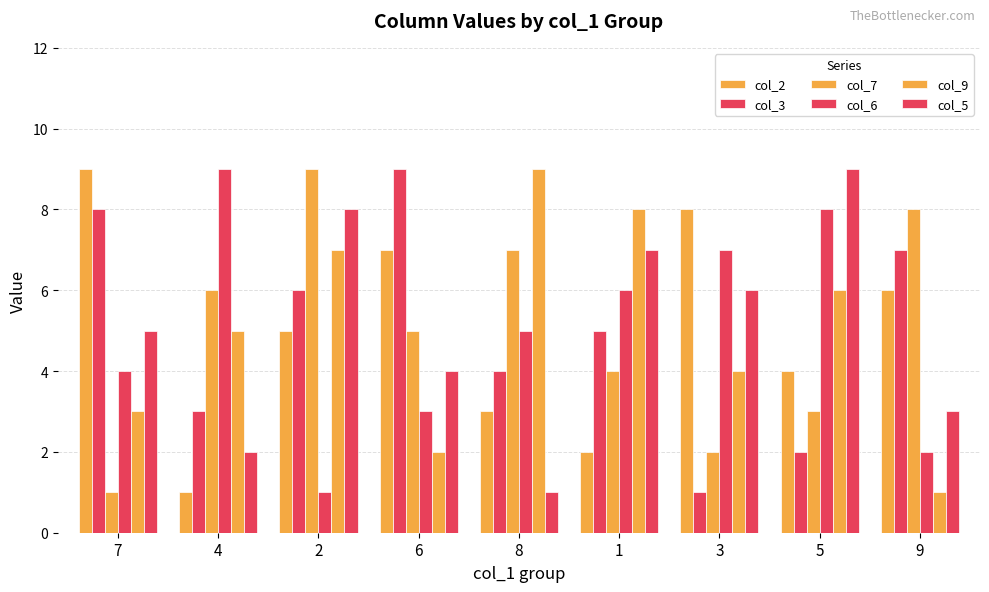

What is the difference between the highest and lowest values at 2?

8